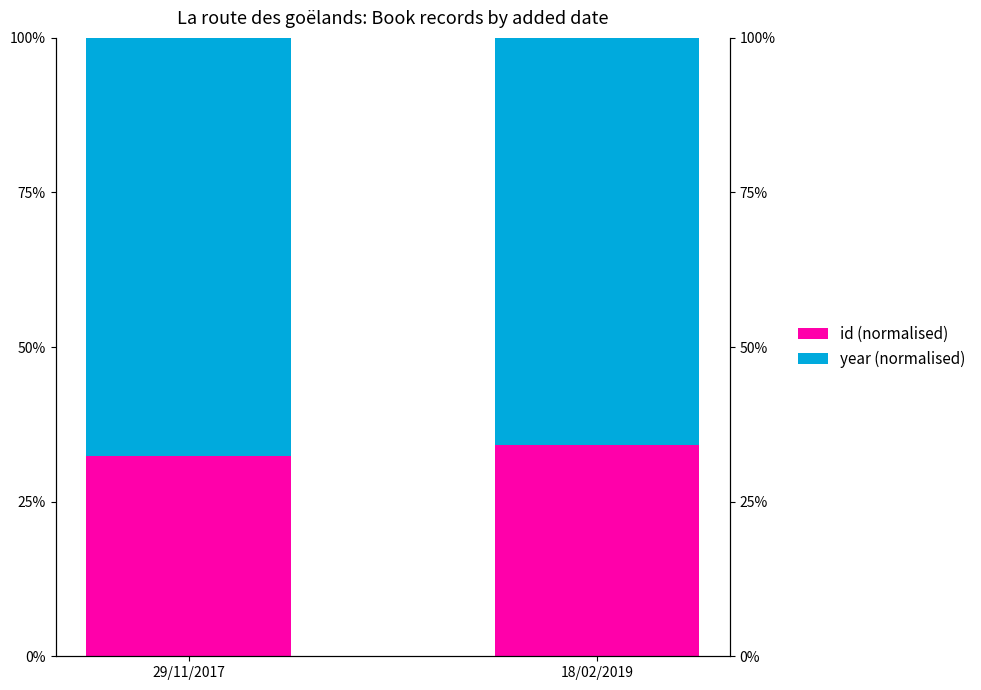

How many data points does each series have?

2